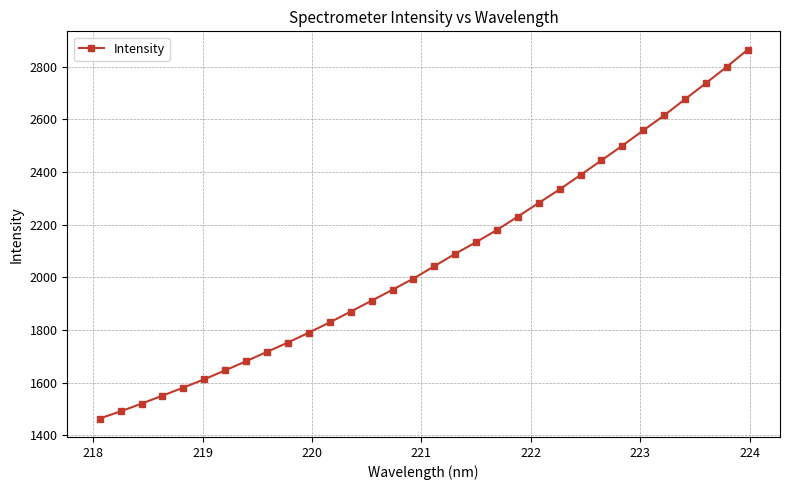

What is the greatest value displayed?

2863.5